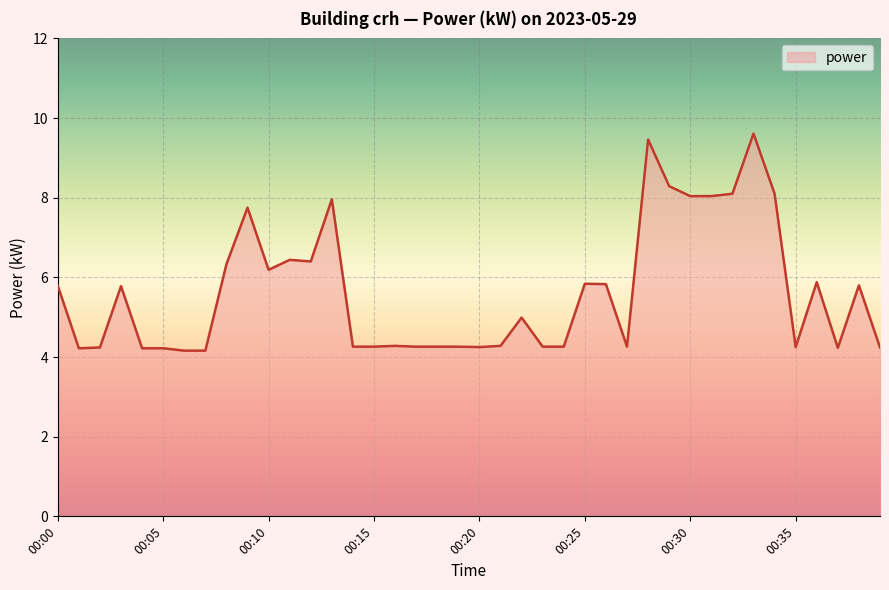

What is the minimum value shown in the chart?

4.2